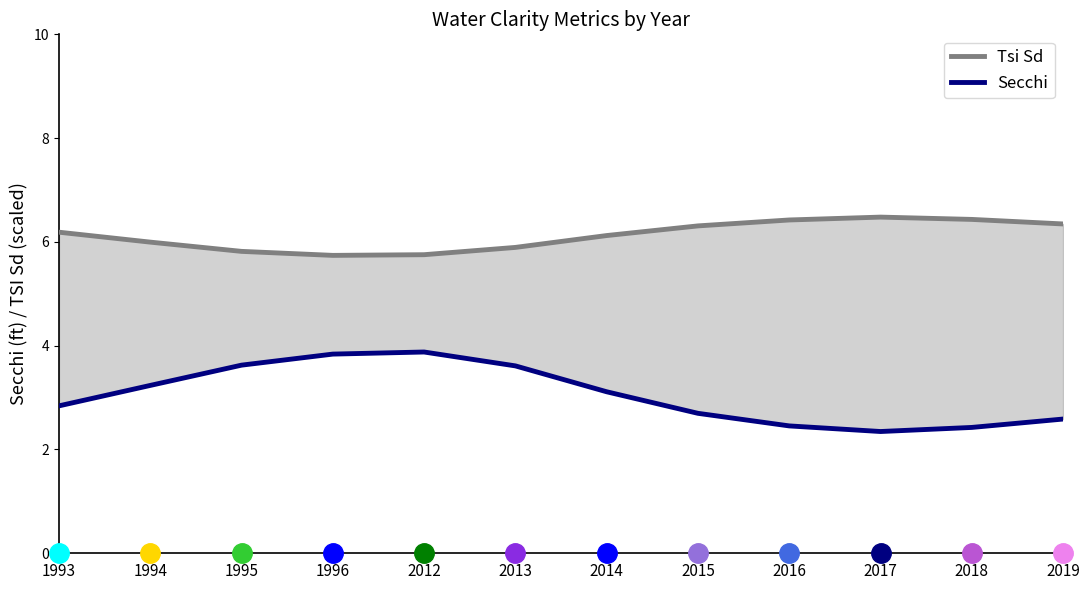

What is the sum of the Tsi Sd values at 2014 and 1995?

11.9